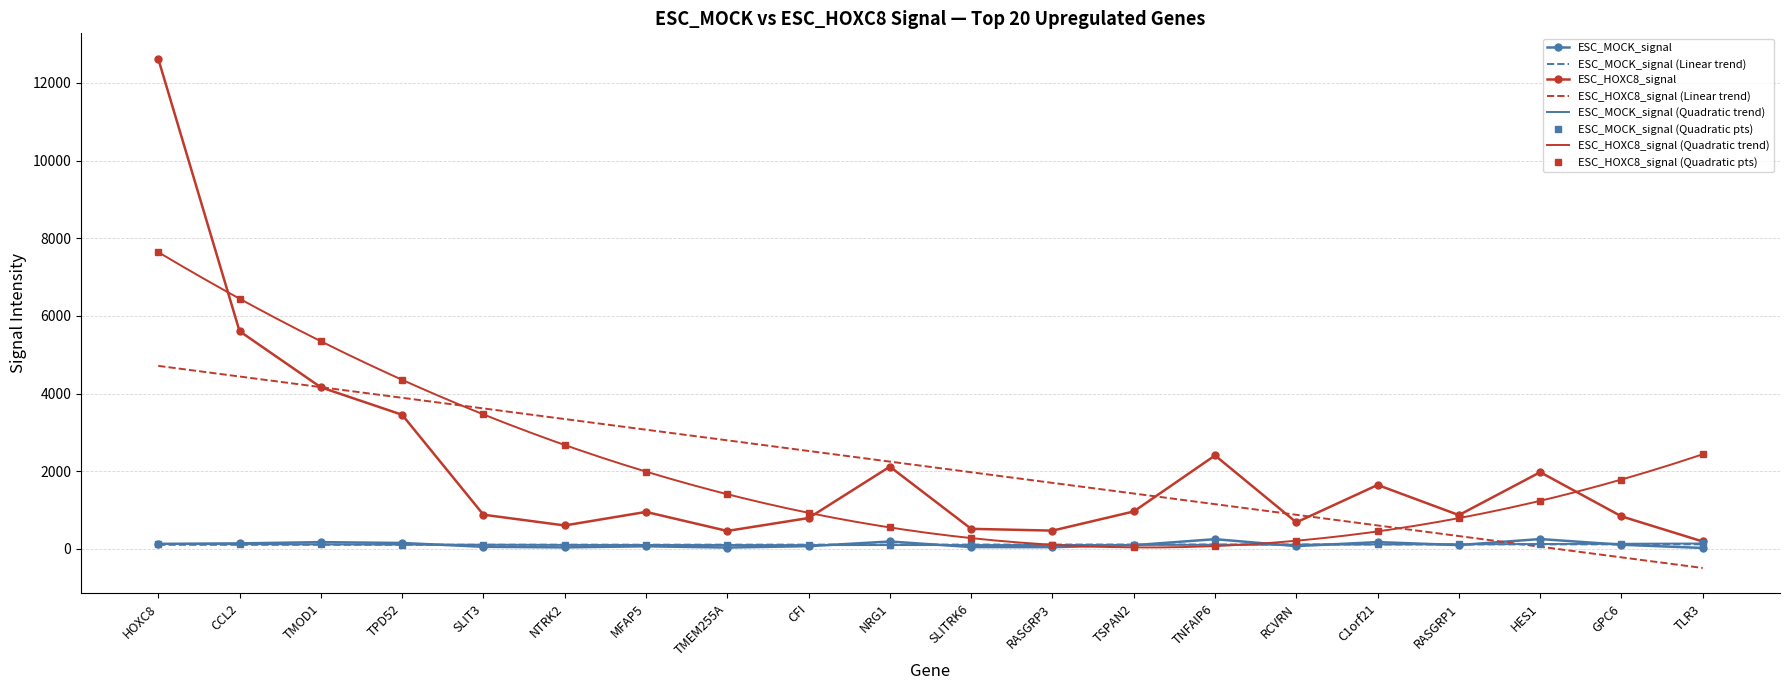

Rank the series by their maximum value, from lowest to highest.

ESC_MOCK_signal, ESC_HOXC8_signal